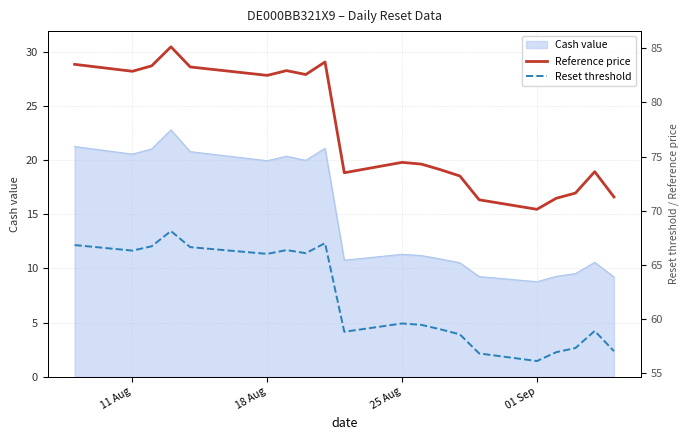

What is the lowest value of the Cash value series?

8.8